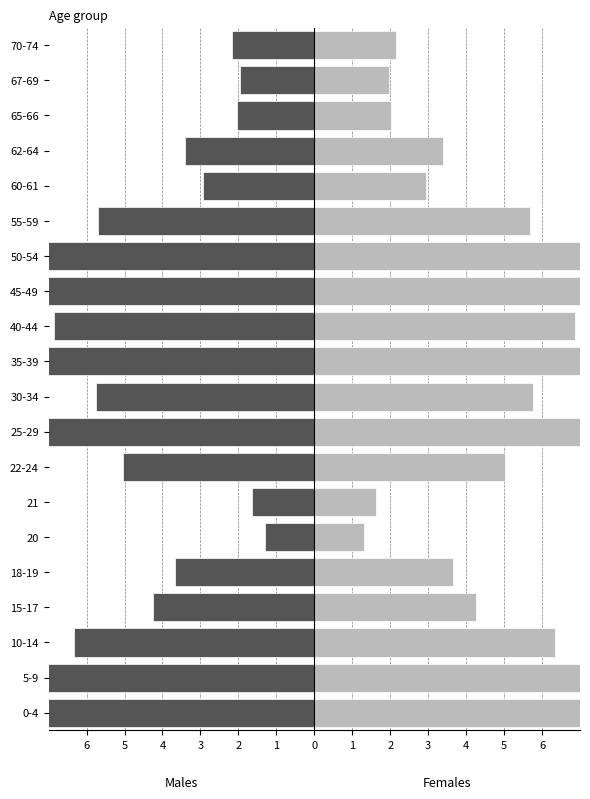

Reading left to right, extract all data points from this chart.

Males: -8.0	-7.1	-6.3	-4.2	-3.7	-1.3	-1.6	-5.0	-8.3	-5.8	-7.9	-6.9	-7.6	-8.0	-5.7	-2.9	-3.4	-2.0	-2.0	-2.2
Females: 8.0	7.1	6.3	4.2	3.7	1.3	1.6	5.0	8.3	5.8	7.9	6.9	7.6	8.0	5.7	2.9	3.4	2.0	2.0	2.2